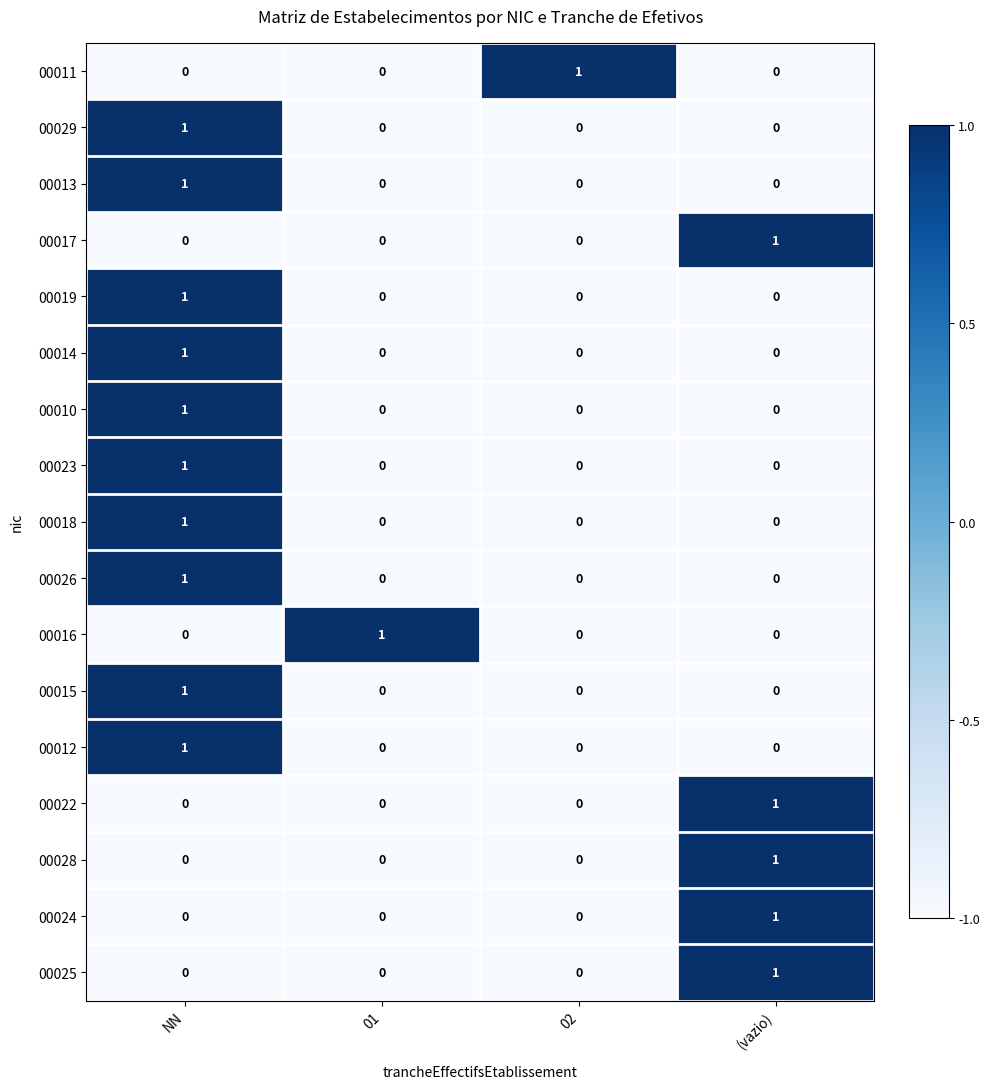

How many 00016 values are between 0 and 1?

4